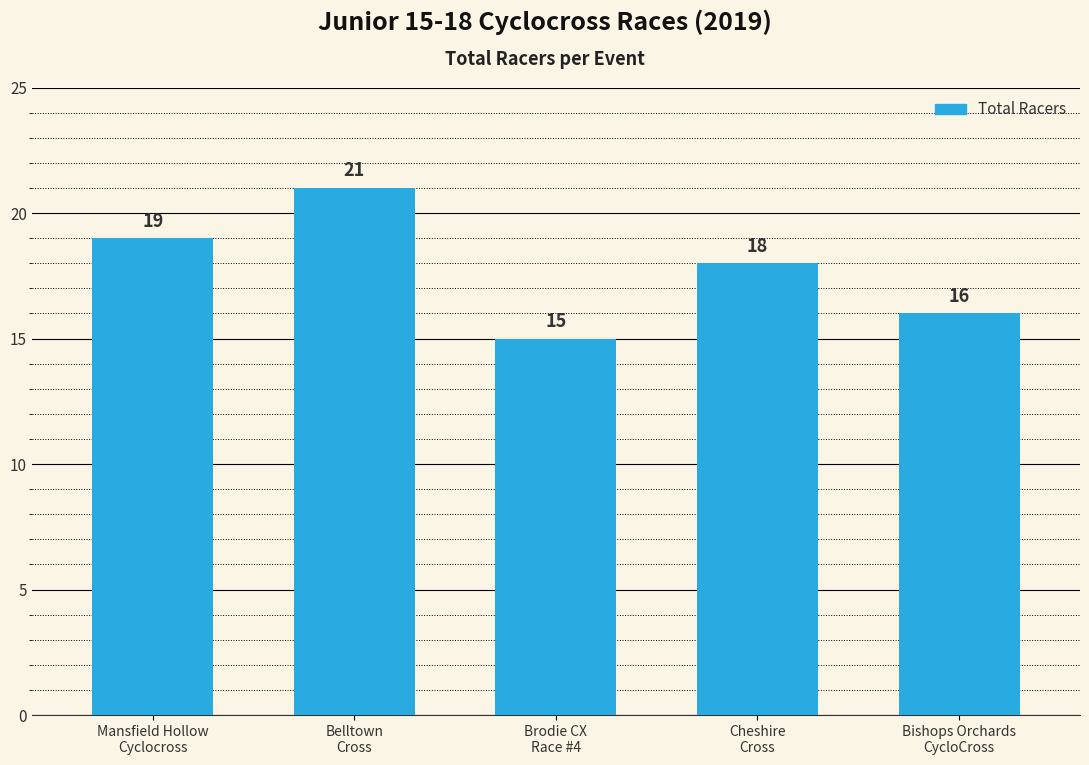

List the labels in order of value, smallest first.

Brodie CX
Race #4, Bishops Orchards
CycloCross, Cheshire
Cross, Mansfield Hollow
Cyclocross, Belltown
Cross